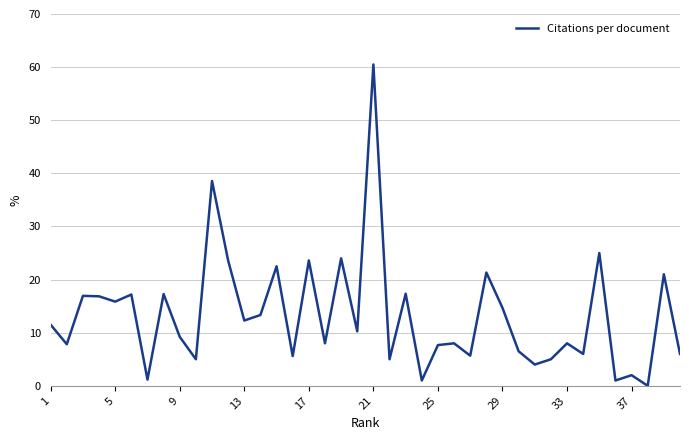

True or false: the data has more than 2 interior local peaks.

True